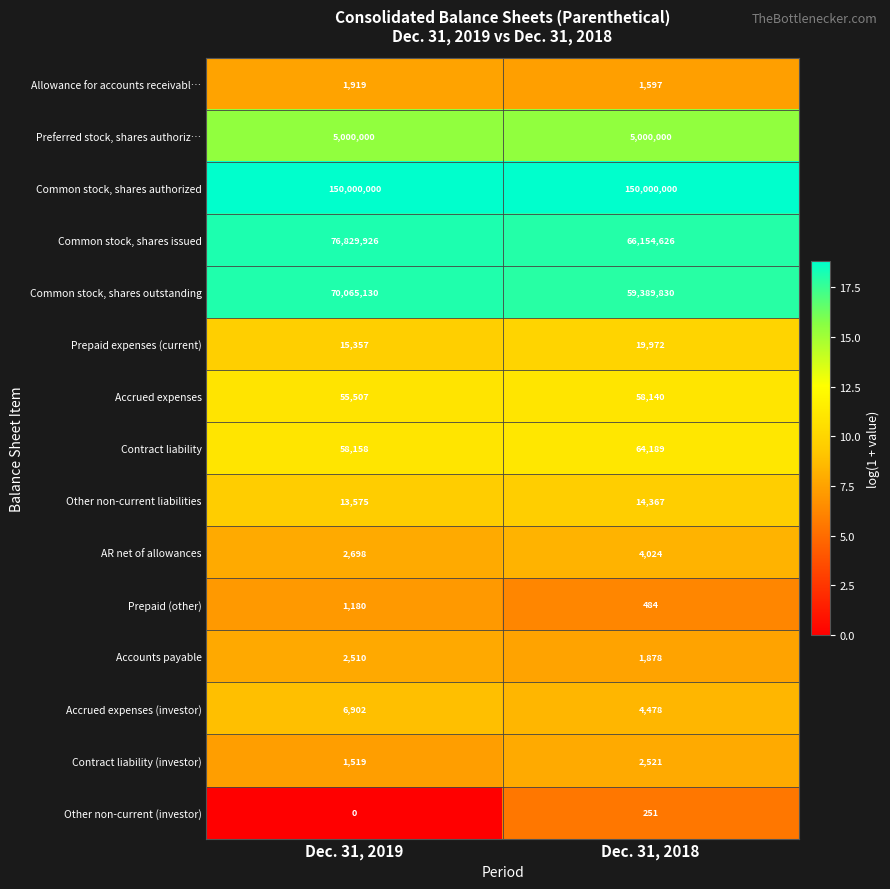

Where is Accrued expenses nearest to the value 56823?

Dec. 31, 2019